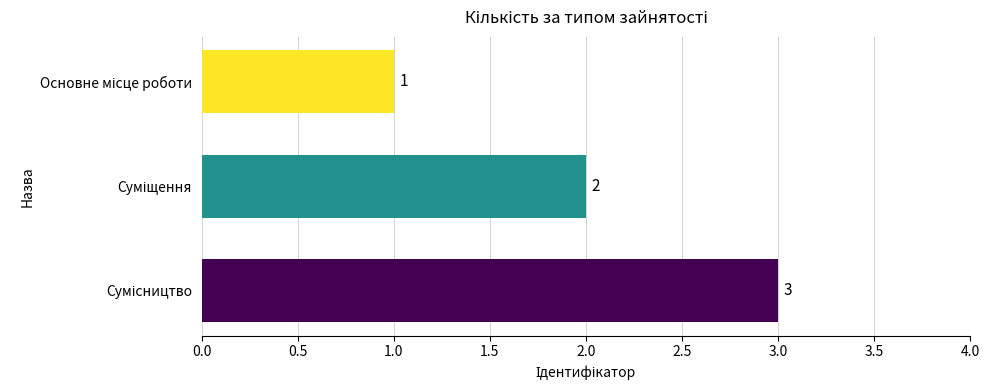

How many bars are there in total?

3